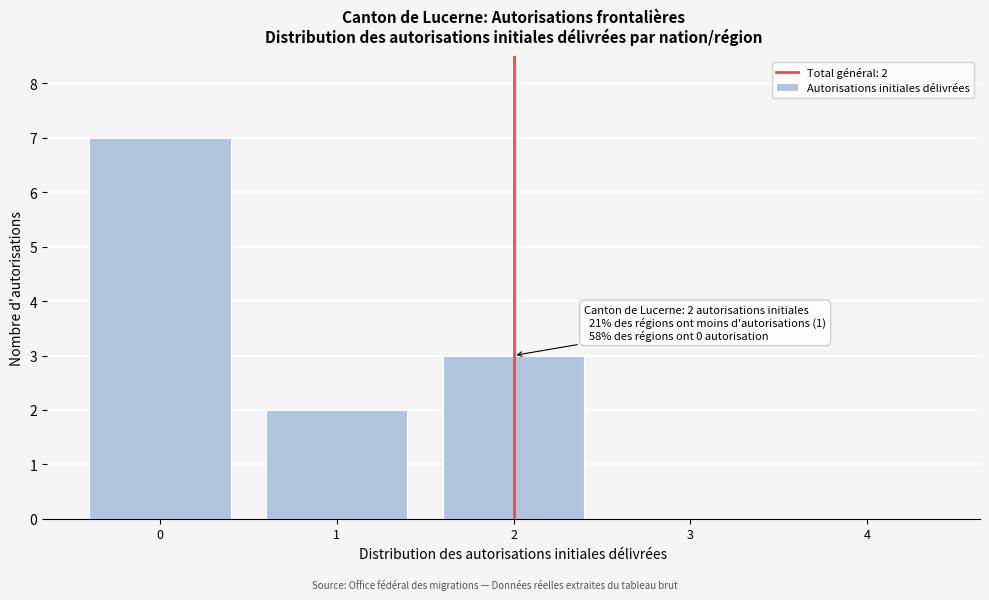

Reading right to left, list all the values displayed in this chart.

4=0	3=0	2=3	1=2	0=7